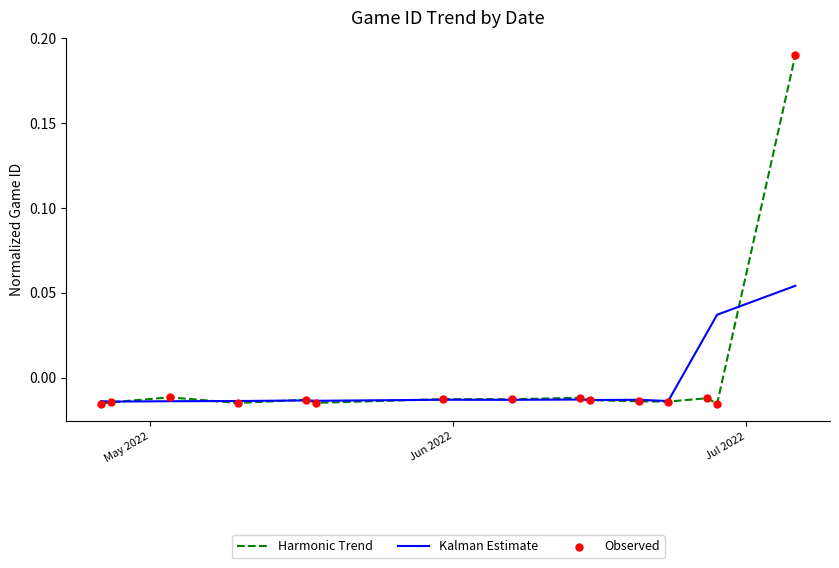

Which series has the largest range (max minus min)?

Harmonic Trend